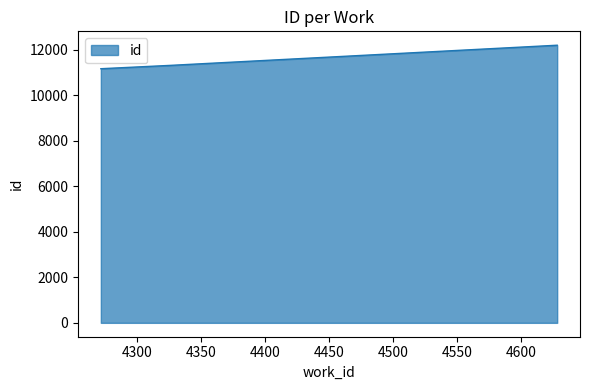

What is the smallest value displayed?

11163